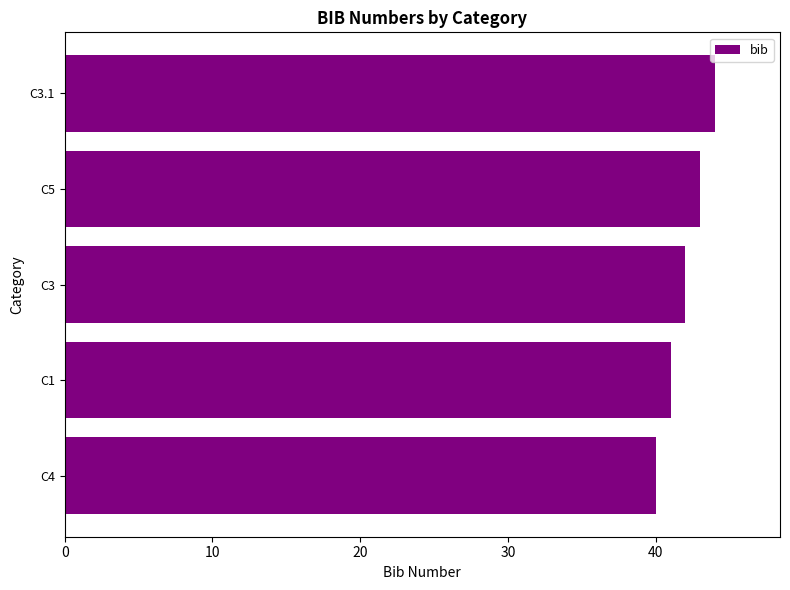

Which category has the lowest value across all series?

C4